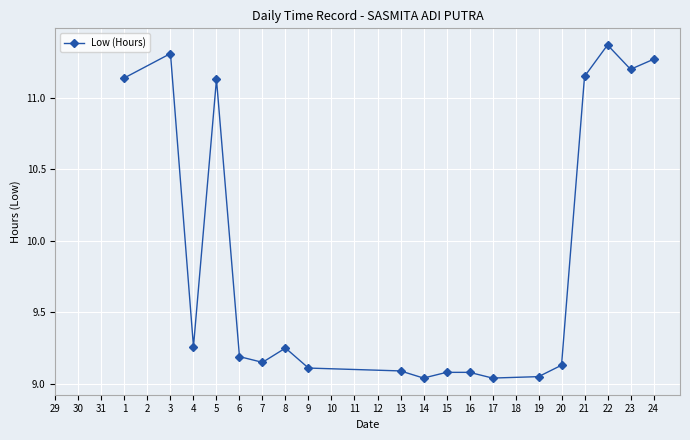

At which category does the data reach its first local valley?

4